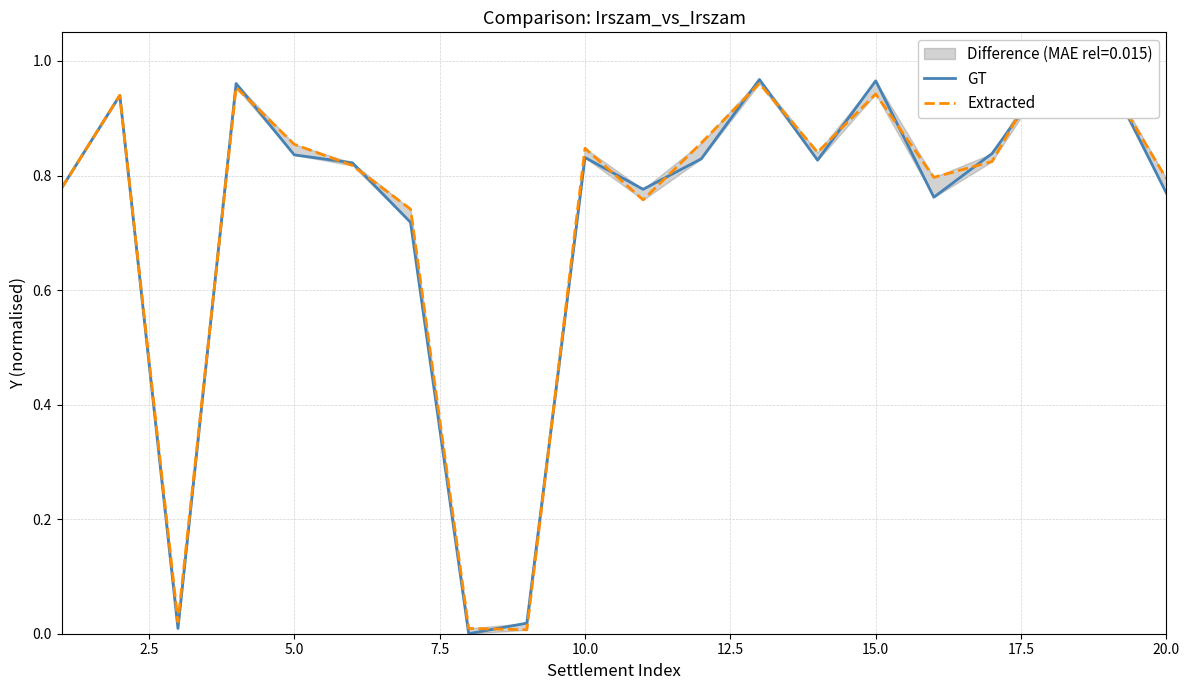

How many positive values does the GT series have?

19